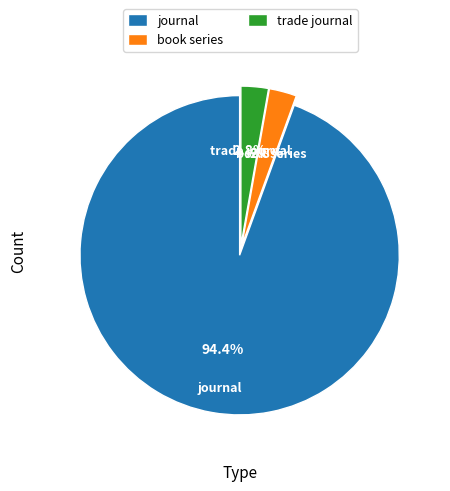

True or false: journal accounts for 94% of the total.

True